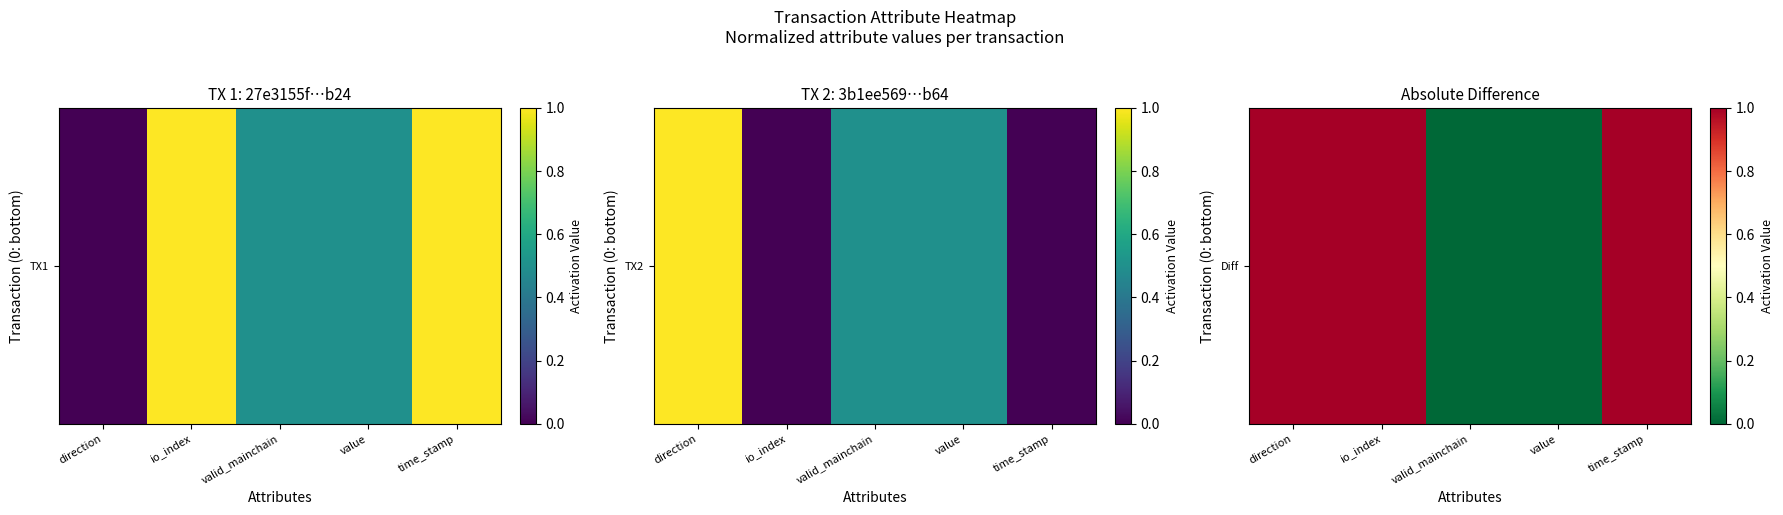

Rank the categories by value from highest to lowest.

direction, io_index, time_stamp, valid_mainchain, value